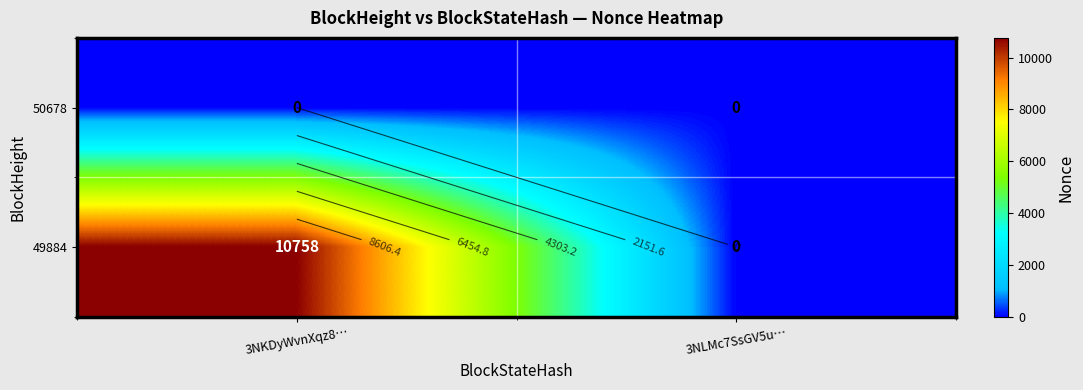

What is the approximate value of 49884 at 3NKDyWvnXqz8…, to the nearest 50?

10750